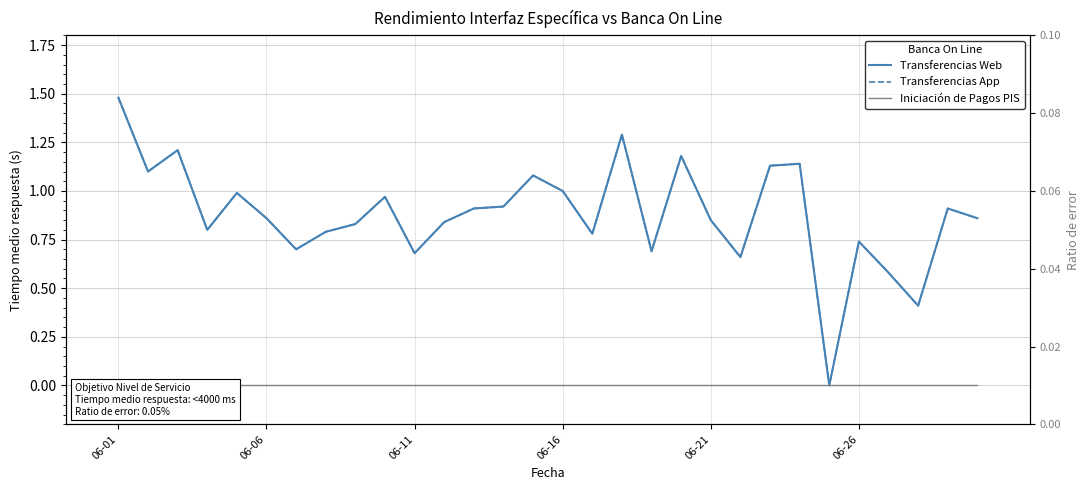

Reading left to right, extract all data points from this chart.

Transferencias Web: 1.5	1.1	1.2	0.8	1.0	0.9	0.7	0.8	0.8	1.0	0.7	0.8	0.9	0.9	1.1	1.0	0.8	1.3	0.7	1.2	0.8	0.7	1.1	1.1	0.0	0.7	0.6	0.4	0.9	0.9
Transferencias App: 1.5	1.1	1.2	0.8	1.0	0.9	0.7	0.8	0.8	1.0	0.7	0.8	0.9	0.9	1.1	1.0	0.8	1.3	0.7	1.2	0.8	0.7	1.1	1.1	0.0	0.7	0.6	0.4	0.9	0.9
Iniciación de Pagos PIS: 0.0	0.0	0.0	0.0	0.0	0.0	0.0	0.0	0.0	0.0	0.0	0.0	0.0	0.0	0.0	0.0	0.0	0.0	0.0	0.0	0.0	0.0	0.0	0.0	0.0	0.0	0.0	0.0	0.0	0.0
Ratio de error: 0.0	0.0	0.0	0.0	0.0	0.0	0.0	0.0	0.0	0.0	0.0	0.0	0.0	0.0	0.0	0.0	0.0	0.0	0.0	0.0	0.0	0.0	0.0	0.0	0.0	0.0	0.0	0.0	0.0	0.0